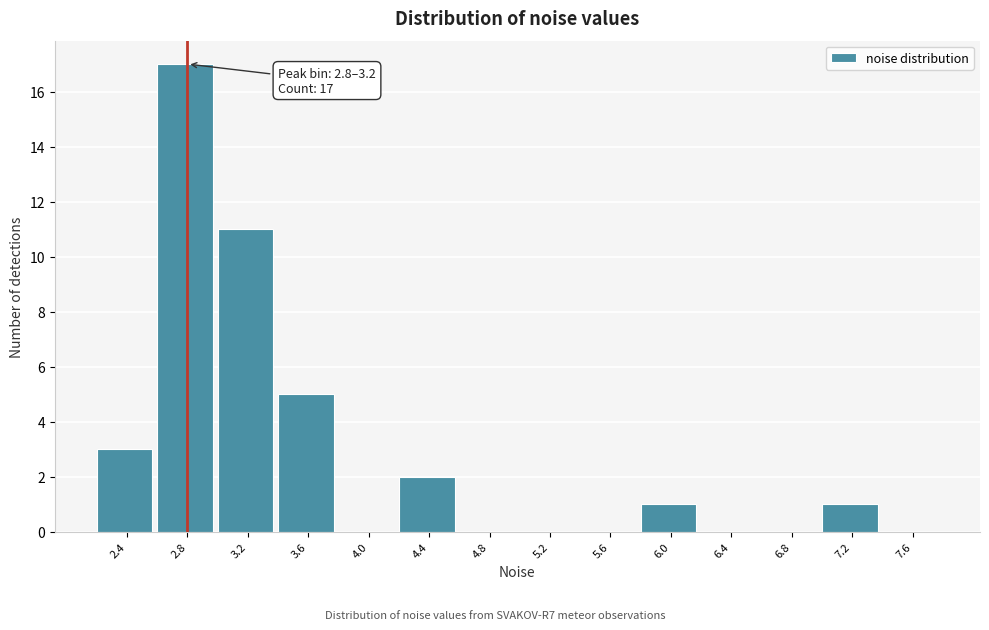

Reading left to right, list all the values displayed in this chart.

2.4=3	2.8=17	3.2=11	3.6=5	4.0=0	4.4=2	4.8=0	5.2=0	5.6=0	6.0=1	6.4=0	6.8=0	7.2=1	7.6=0